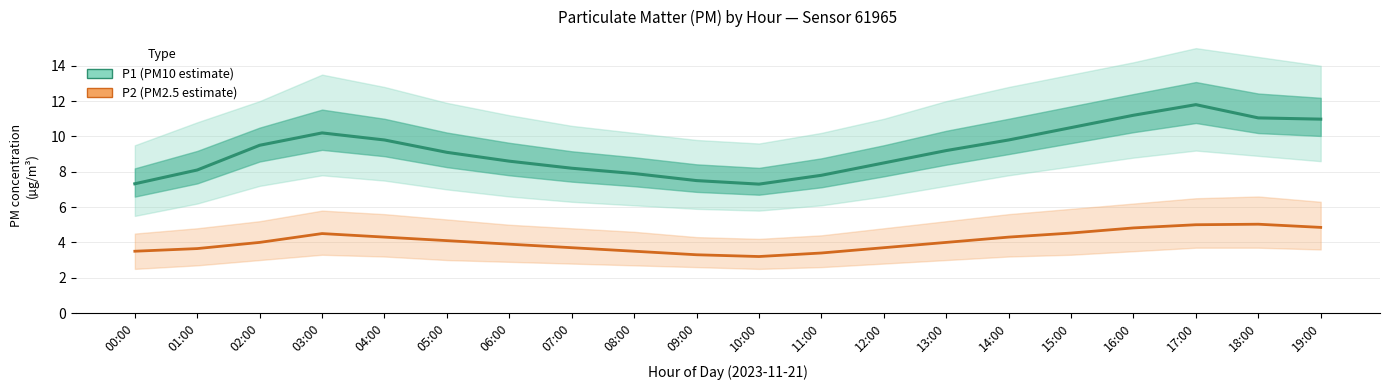

What is the difference between the maximum and minimum values in the P1 (PM10 estimate) series?

4.5